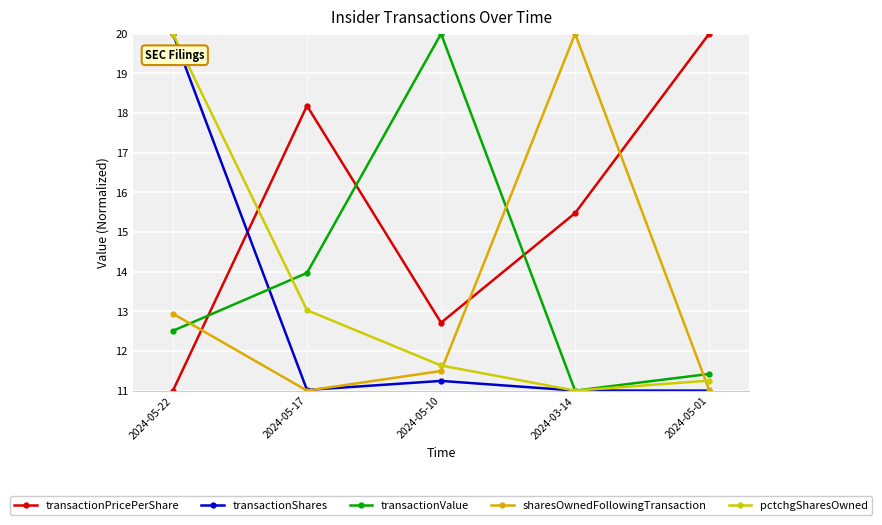

Which series has the largest total across all categories?

transactionPricePerShare